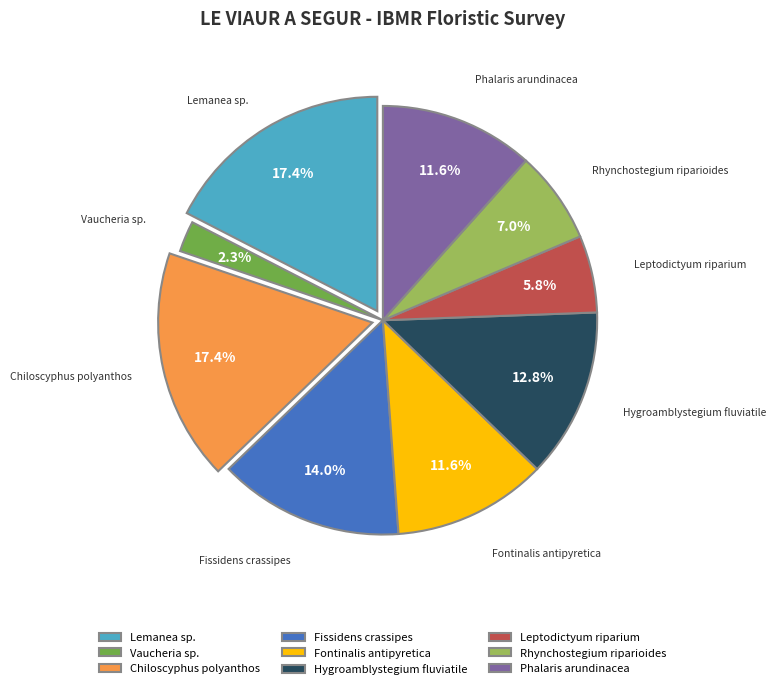

To the nearest percent, what percentage of the pie is Rhynchostegium riparioides?

7%